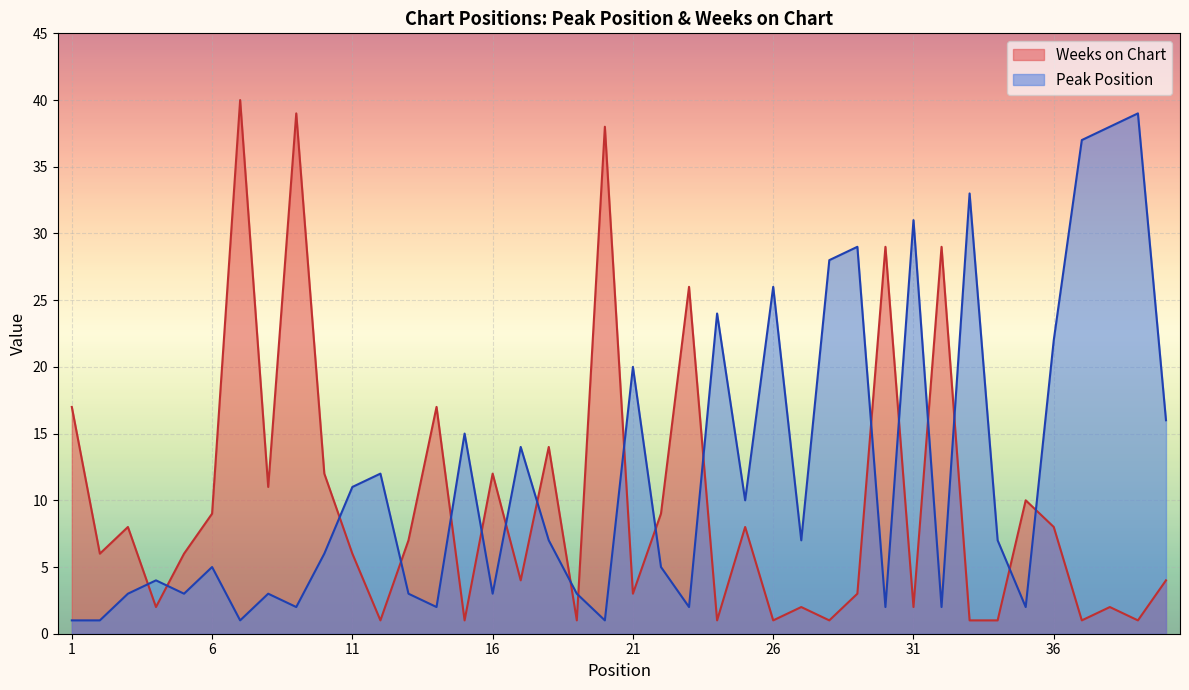

Reading right to left, extract all data points from this chart.

Peak Position: 40=16	39=39	38=38	37=37	36=22	35=2	34=7	33=33	32=2	31=31	30=2	29=29	28=28	27=7	26=26	25=10	24=24	23=2	22=5	21=20	20=1	19=3	18=7	17=14	16=3	15=15	14=2	13=3	12=12	11=11	10=6	9=2	8=3	7=1	6=5	5=3	4=4	3=3	2=1	1=1
Weeks on Chart: 40=4	39=1	38=2	37=1	36=8	35=10	34=1	33=1	32=29	31=2	30=29	29=3	28=1	27=2	26=1	25=8	24=1	23=26	22=9	21=3	20=38	19=1	18=14	17=4	16=12	15=1	14=17	13=7	12=1	11=6	10=12	9=39	8=11	7=40	6=9	5=6	4=2	3=8	2=6	1=17